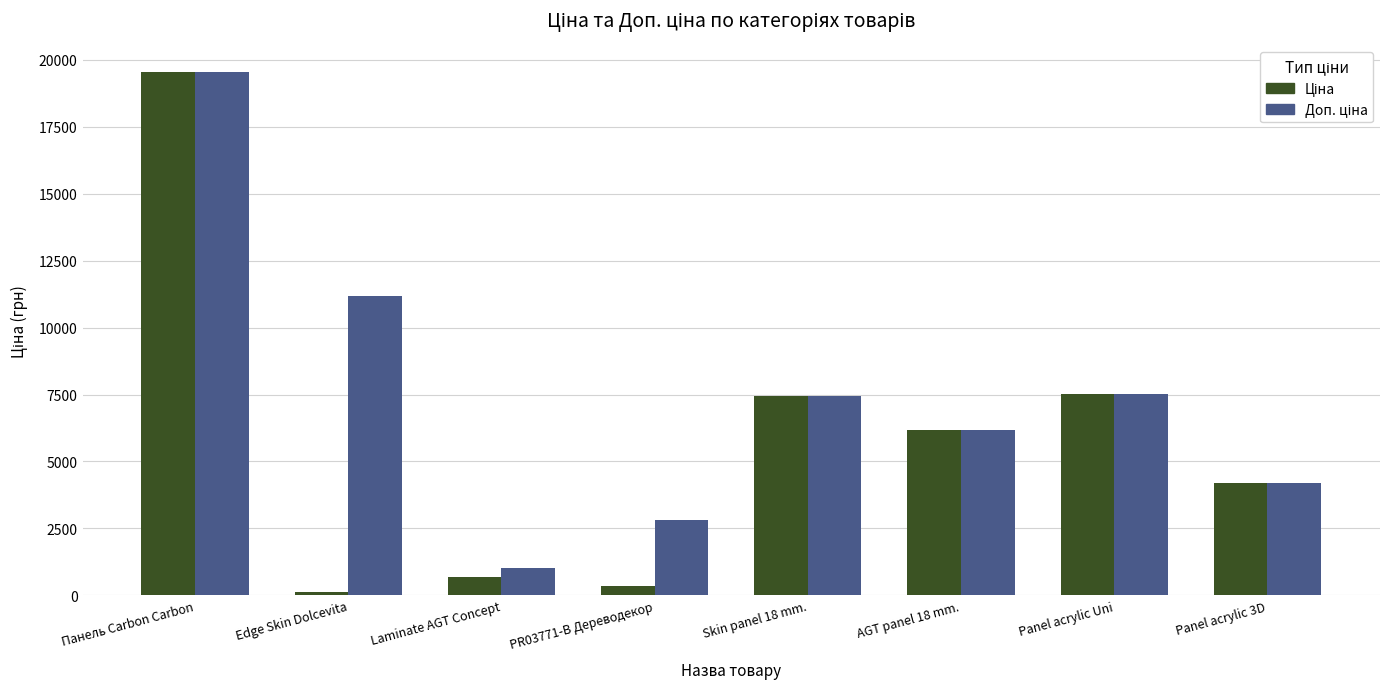

What is the total value across all series at Laminate AGT Concept?

1684.0